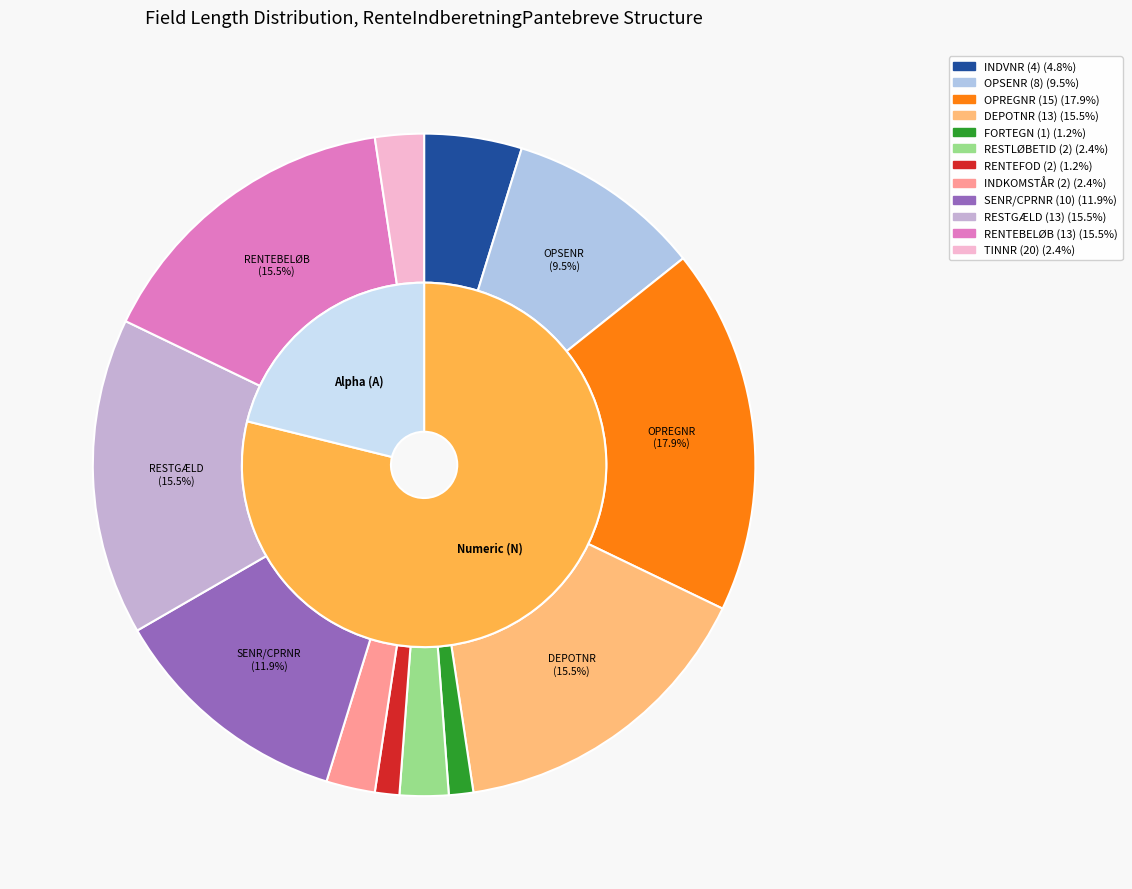

Count the number of slices in the pie.

12